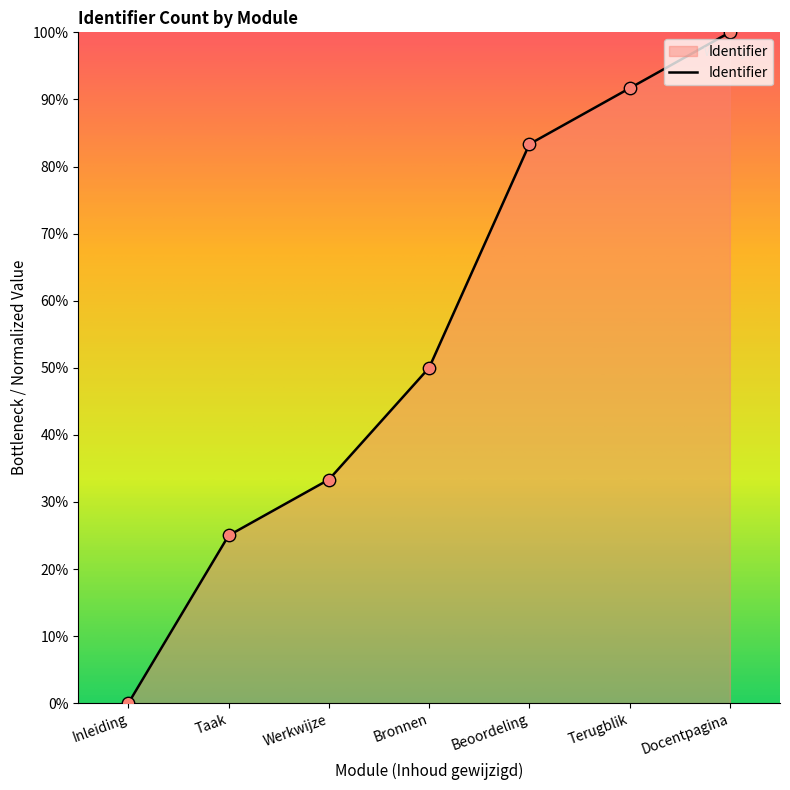

What is the ratio of the value at Bronnen to the value at Beoordeling?

0.6